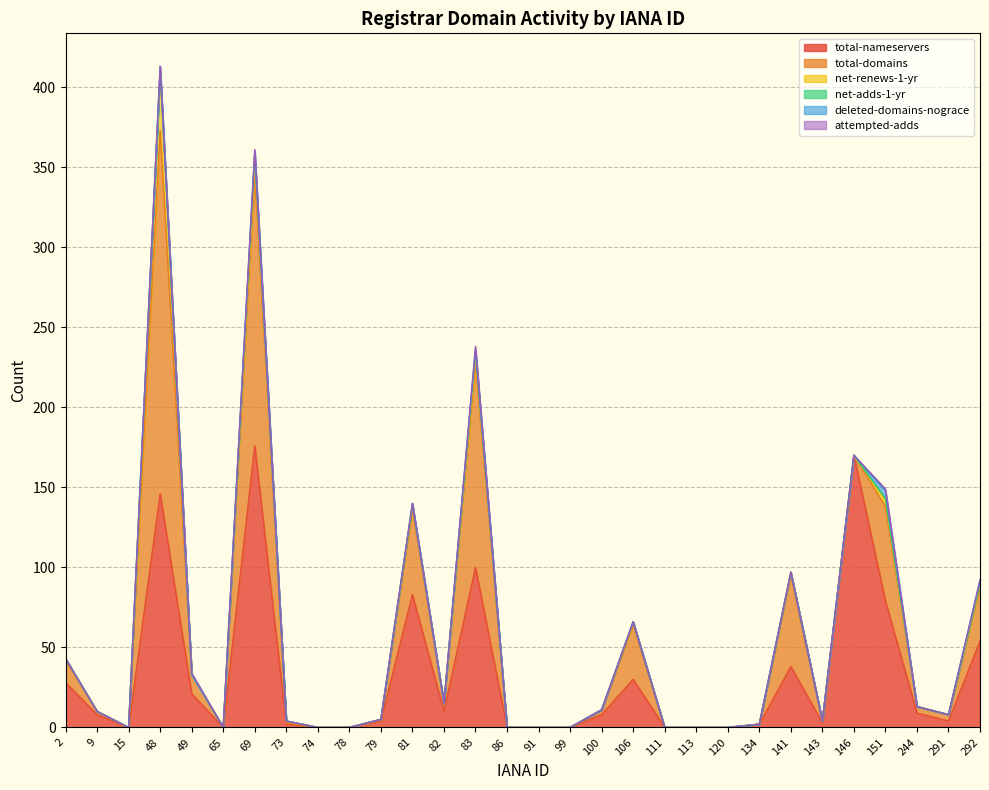

In deleted-domains-nograce, how many points are higher than both neighbors (excluding endpoints)?

5